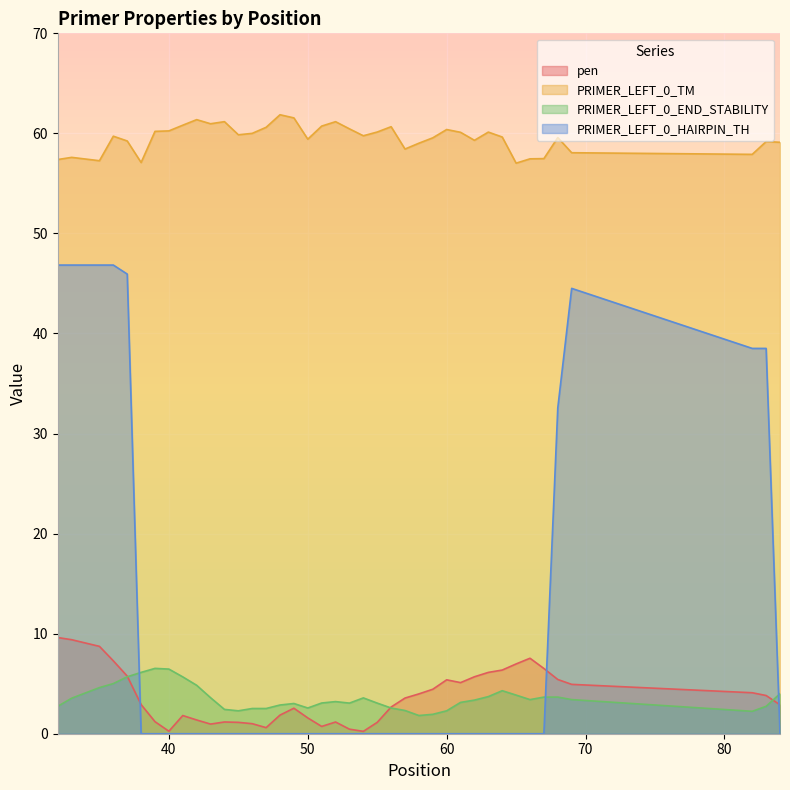

Which series has the widest spread of values?

PRIMER_LEFT_0_HAIRPIN_TH